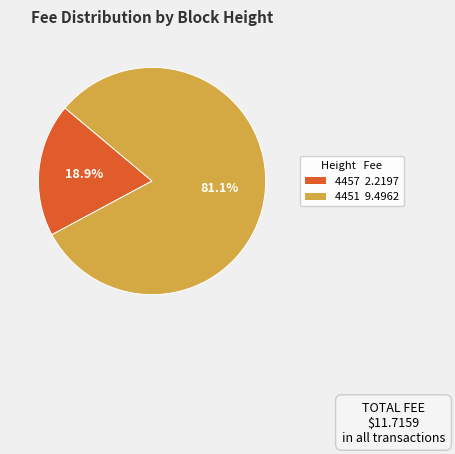

What percentage do 4457 and 4451 together represent?

100.0%